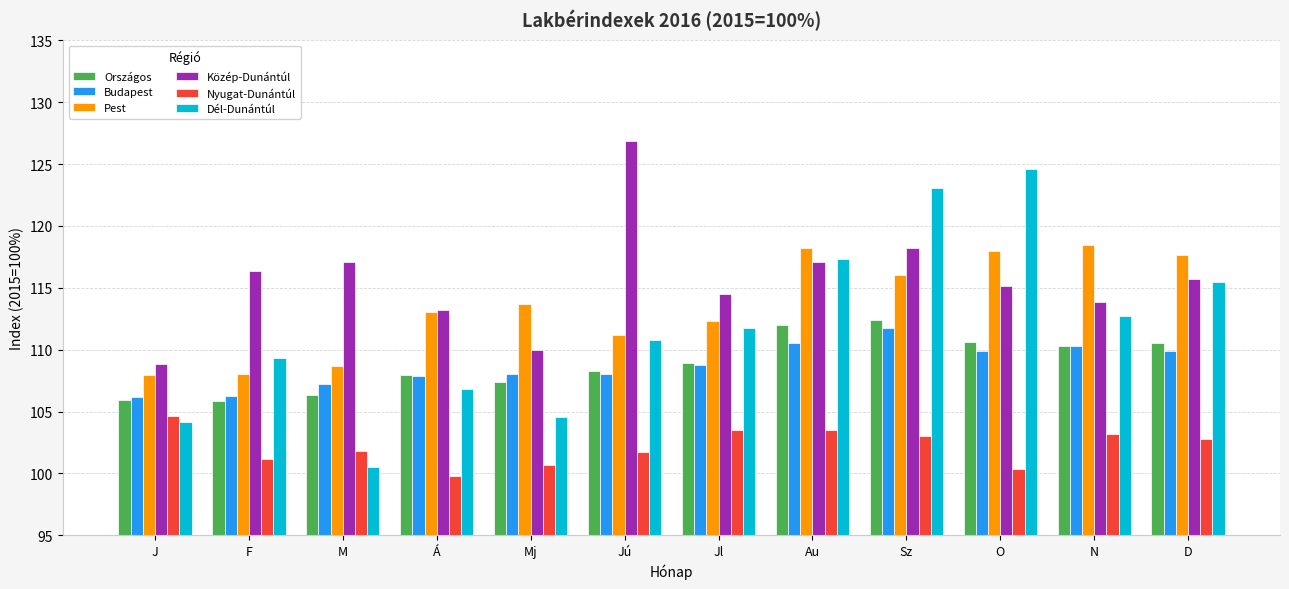

What is the approximate value of Dél-Dunántúl at Á?

106.8